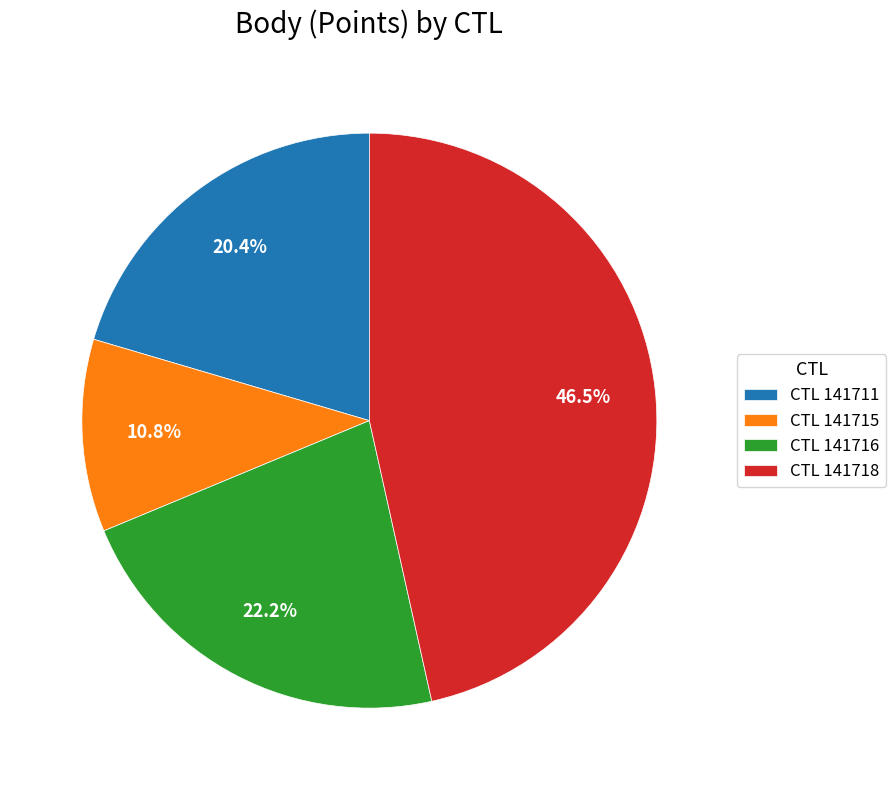

Combined, do CTL 141711 and CTL 141716 account for over 50%?

No